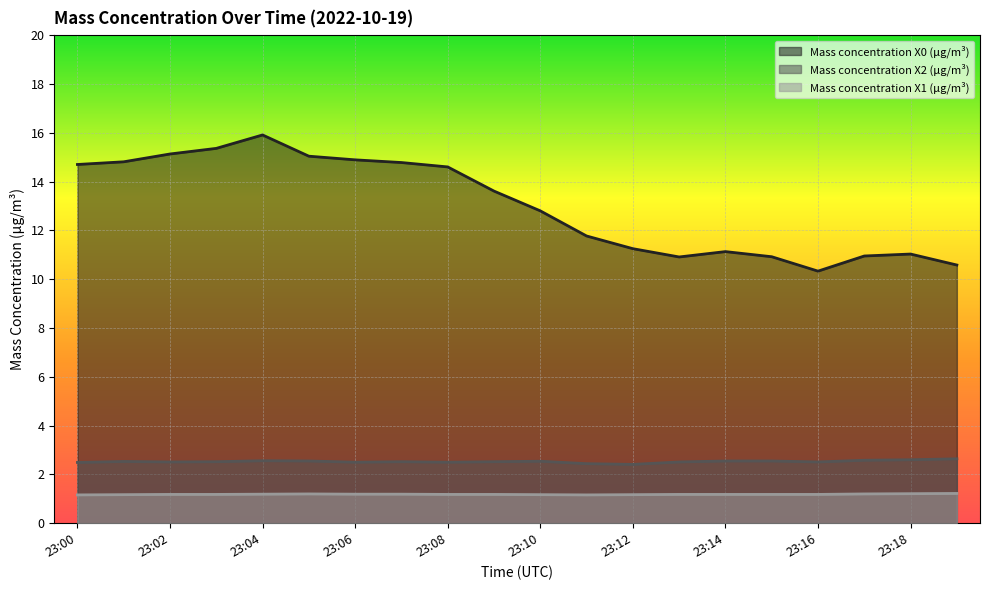

What is the spread (max minus min) of values at 23:14?

10.0